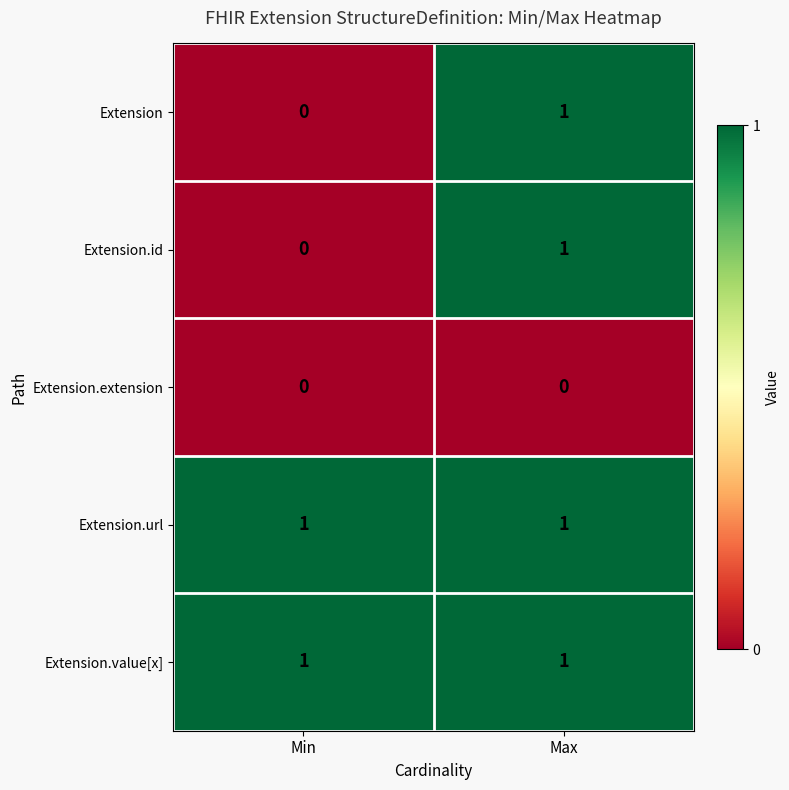

Where is Extension nearest to the value 0?

Min